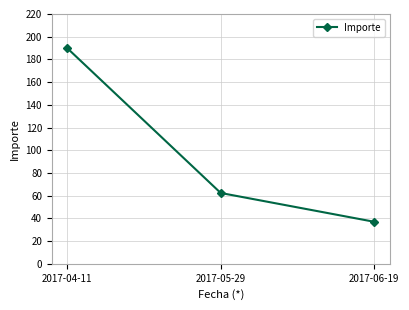

What is the difference between the values at 2017-04-11 and 2017-05-29?

127.6